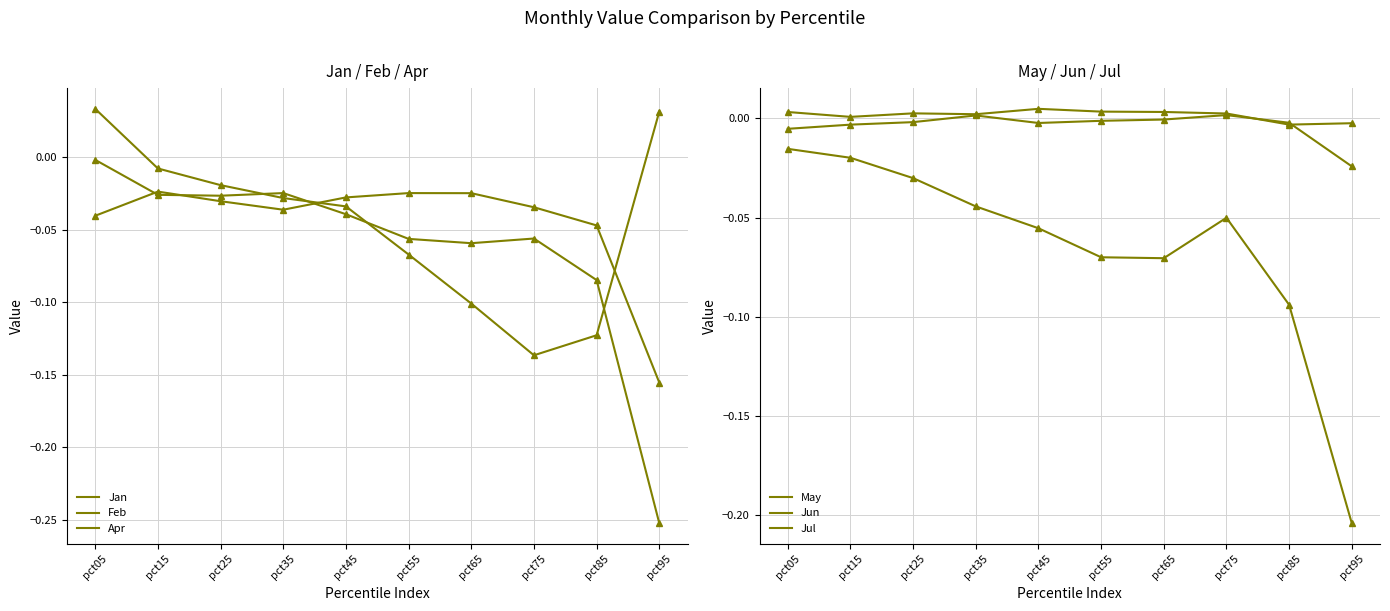

How many positive values does the May series have?

8